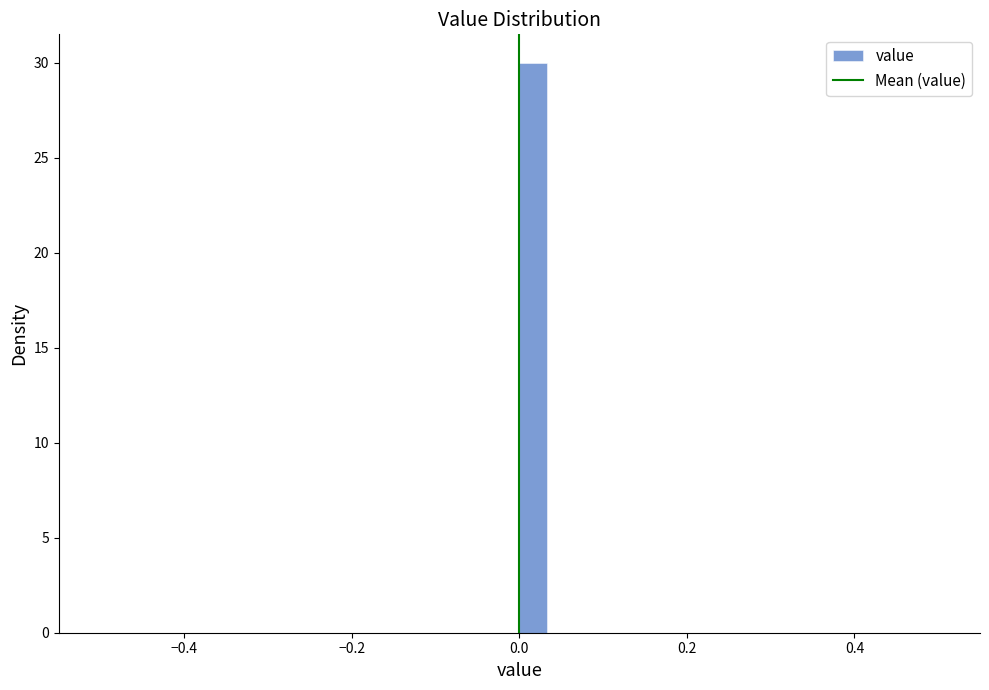

Read against the x-axis, roughly where is the centre of the tallest bar?

0.02